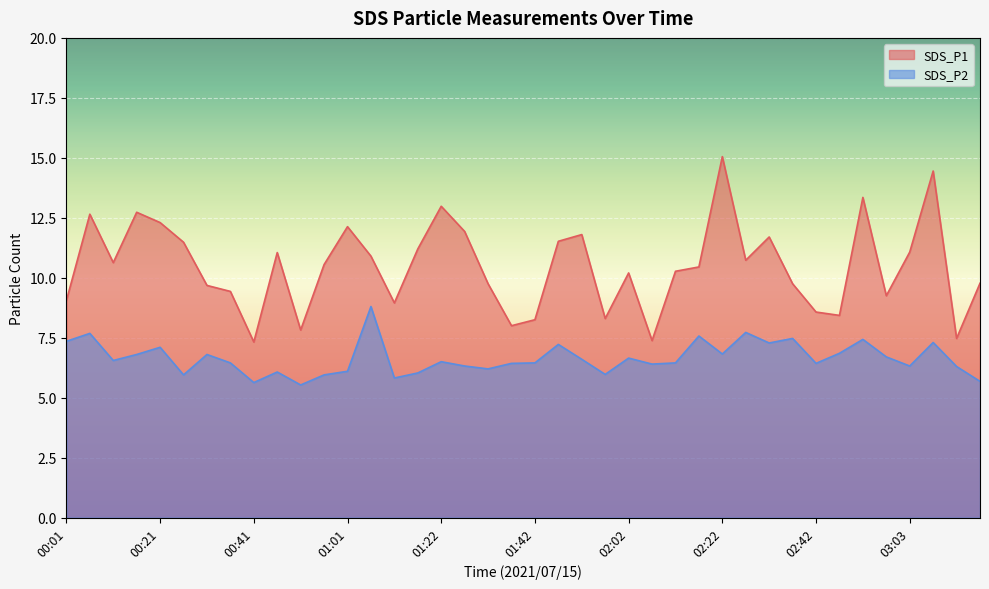

Reading left to right, extract all data points from this chart.

SDS_P1: 9.1	12.7	10.6	12.7	12.3	11.5	9.7	9.4	7.3	11.1	7.8	10.6	12.1	10.9	8.9	11.2	13.0	11.9	9.8	8.0	8.2	11.5	11.8	8.3	10.2	7.4	10.3	10.4	15.1	10.7	11.7	9.8	8.6	8.4	13.3	9.2	11.1	14.4	7.5	9.8
SDS_P2: 7.3	7.7	6.5	6.8	7.1	6.0	6.8	6.5	5.6	6.1	5.5	6.0	6.1	8.8	5.8	6.0	6.5	6.3	6.2	6.4	6.5	7.2	6.6	6.0	6.7	6.4	6.5	7.6	6.8	7.7	7.3	7.5	6.4	6.8	7.4	6.7	6.3	7.3	6.3	5.7